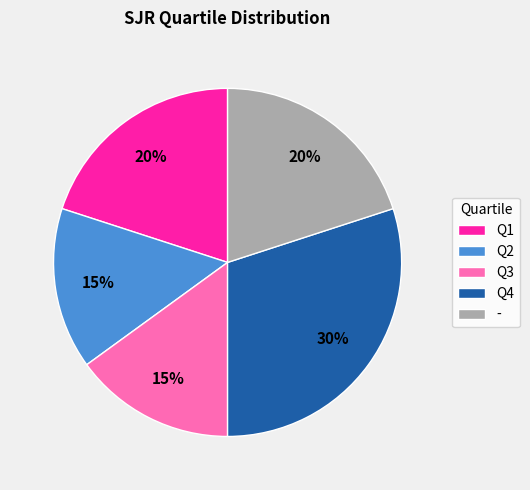

To the nearest percent, what is the difference between the largest and smallest slice percentages?

15%